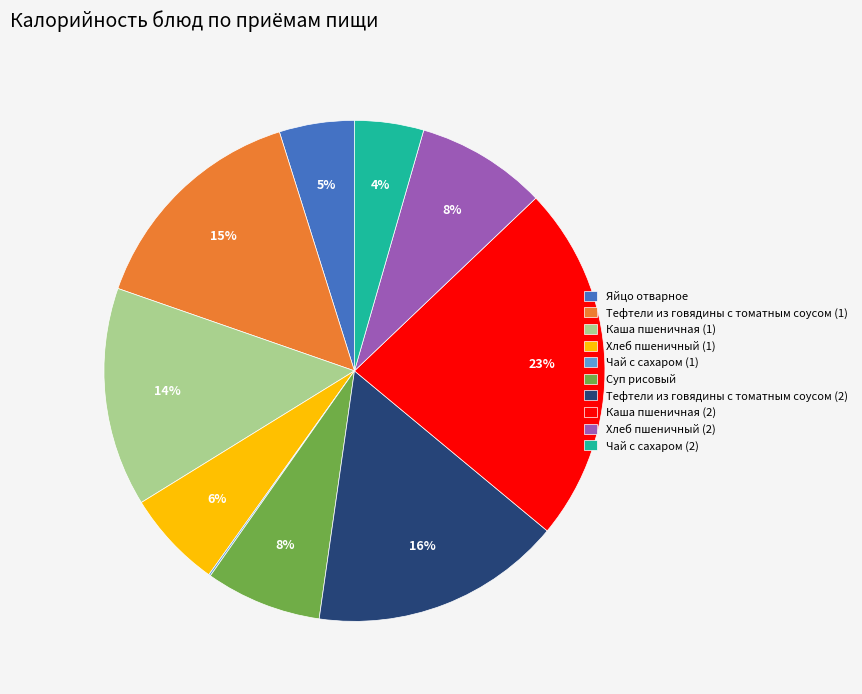

Do Хлеб пшеничный (2) and Тефтели из говядины с томатным соусом (2) together represent more than half of the pie?

No